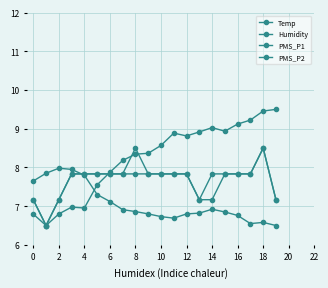

How many times do PMS_P1 and Temp cross each other?

1